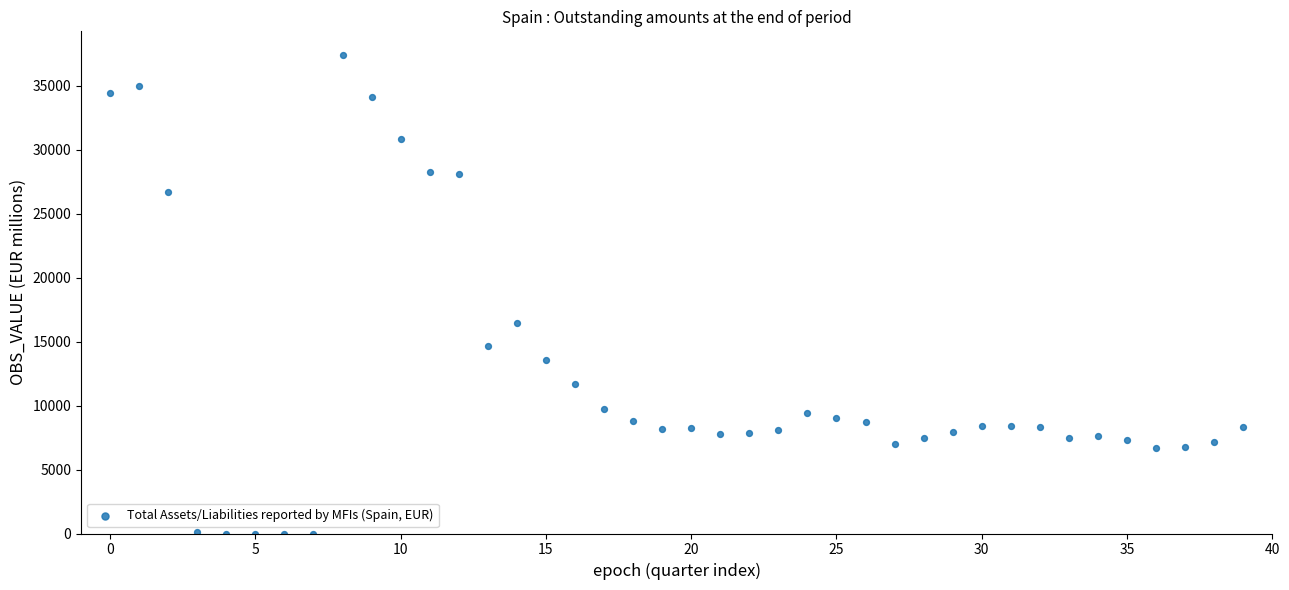

What is the range of Y values (max minus min)?

37365